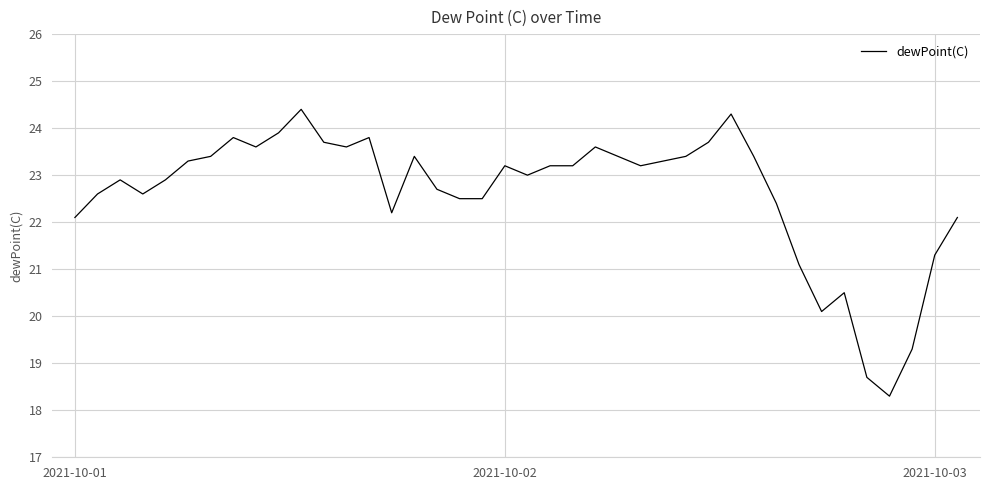

What is the smallest value displayed?

18.3